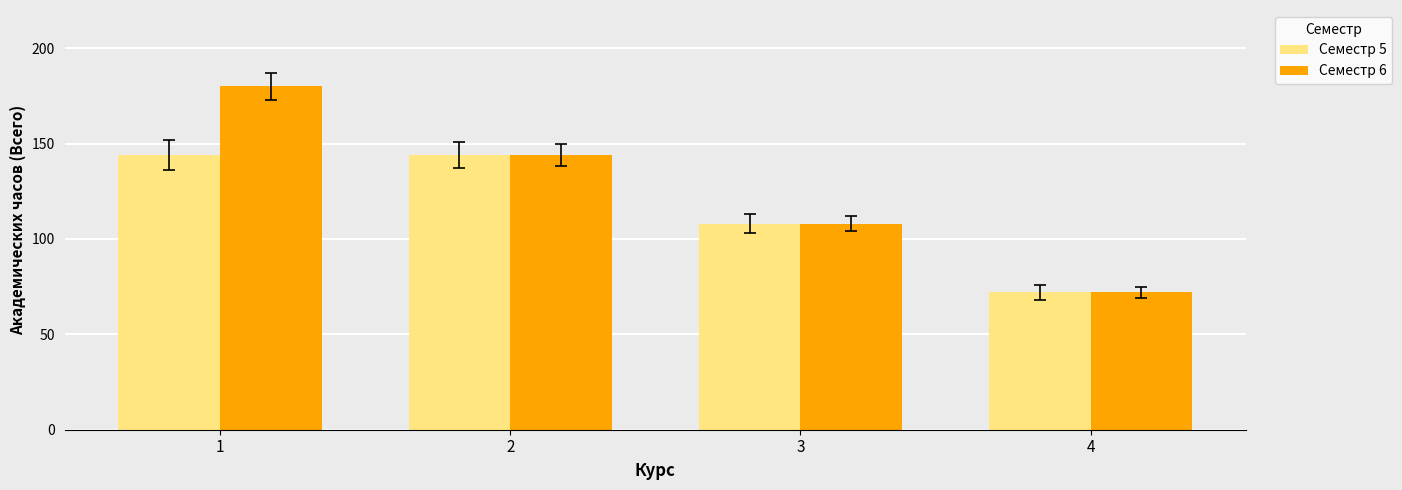

At which label does Семестр 5 reach its minimum?

4